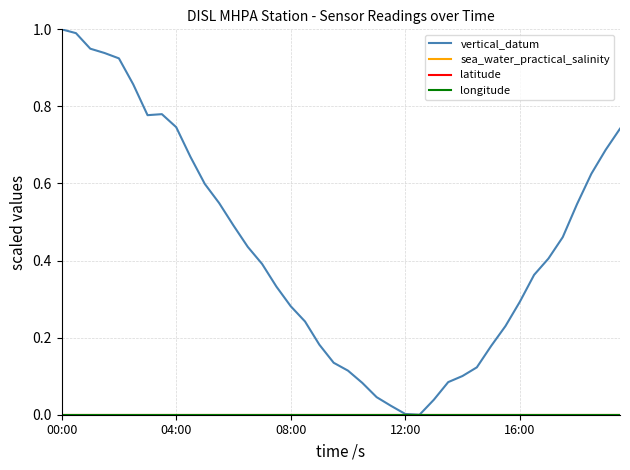

Is this an area chart (filled region under the line)?

No